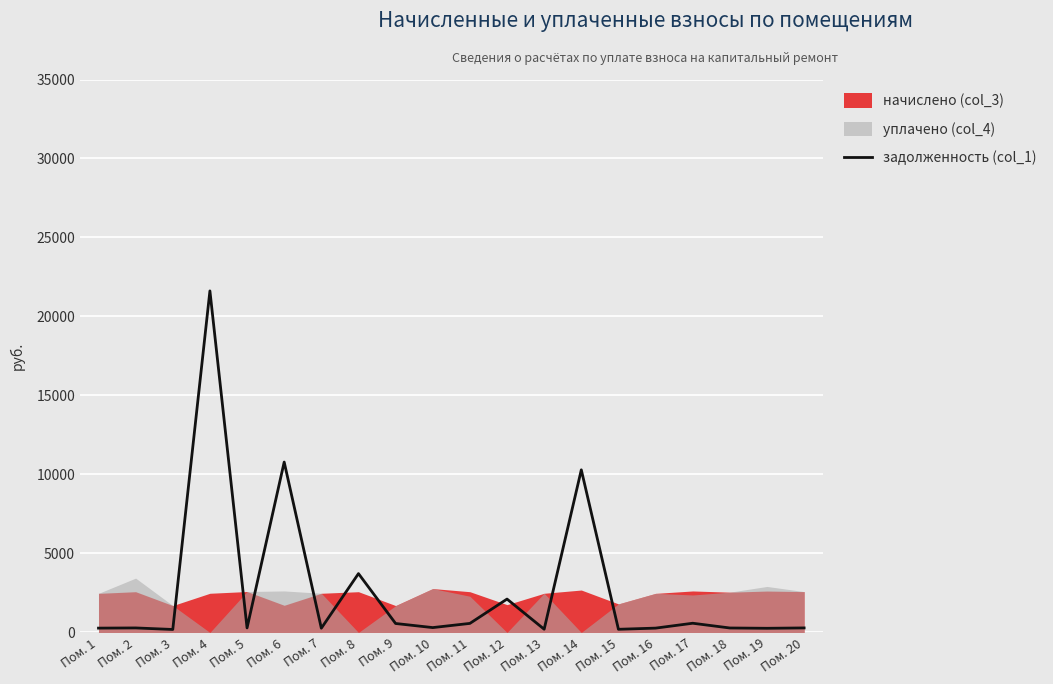

At which category does the data reach its first local valley?

Пом. 3